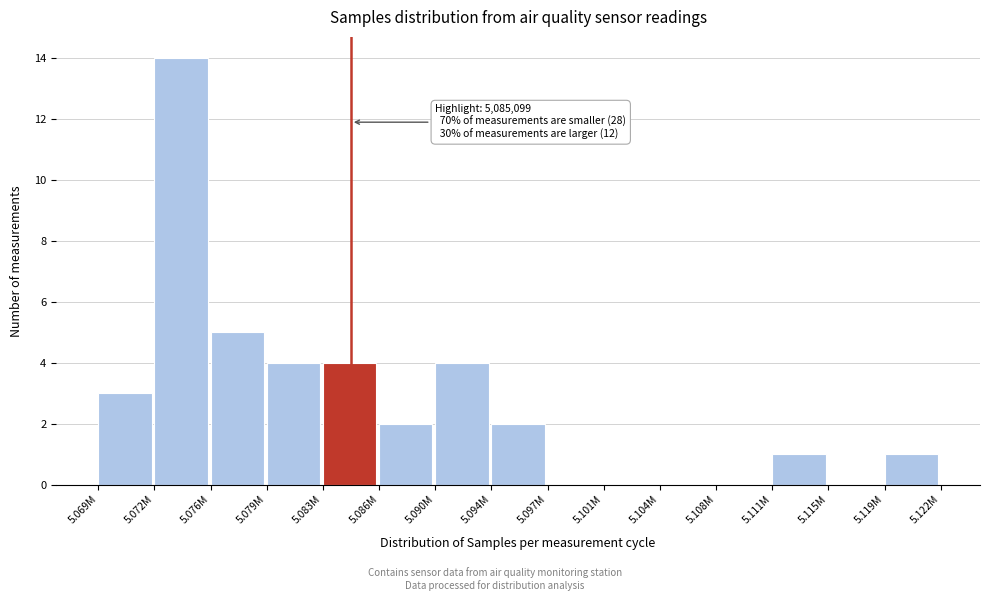

Reading right to left, what are all the values shown in this chart?

5.119M=1	5.115M=0	5.111M=1	5.108M=0	5.104M=0	5.101M=0	5.097M=0	5.094M=2	5.090M=4	5.086M=2	5.083M=4	5.079M=4	5.076M=5	5.072M=14	5.069M=3